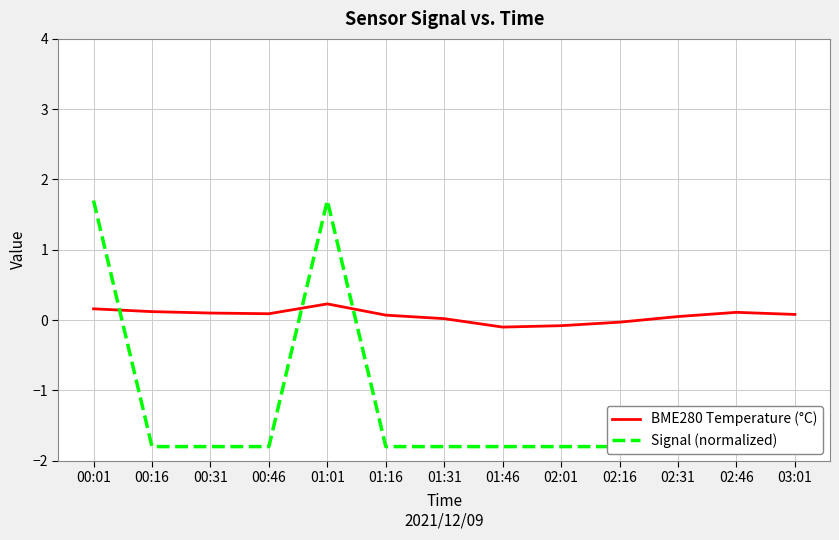

What is the sum of all BME280 Temperature (°C) values?

0.8